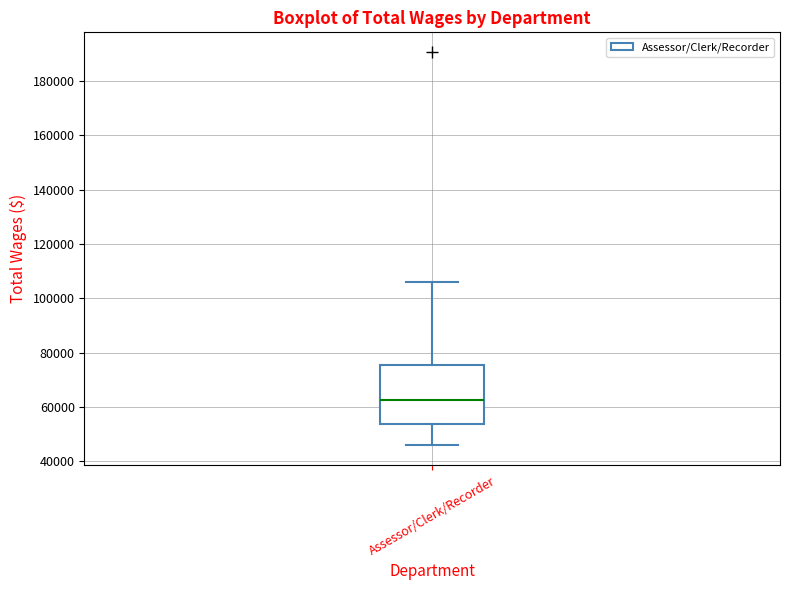

Where does the median line of the box for Assessor/Clerk/Recorder sit on the y-axis? The values are not printed on the chart, so give them approximately, as read against the axis.

62000